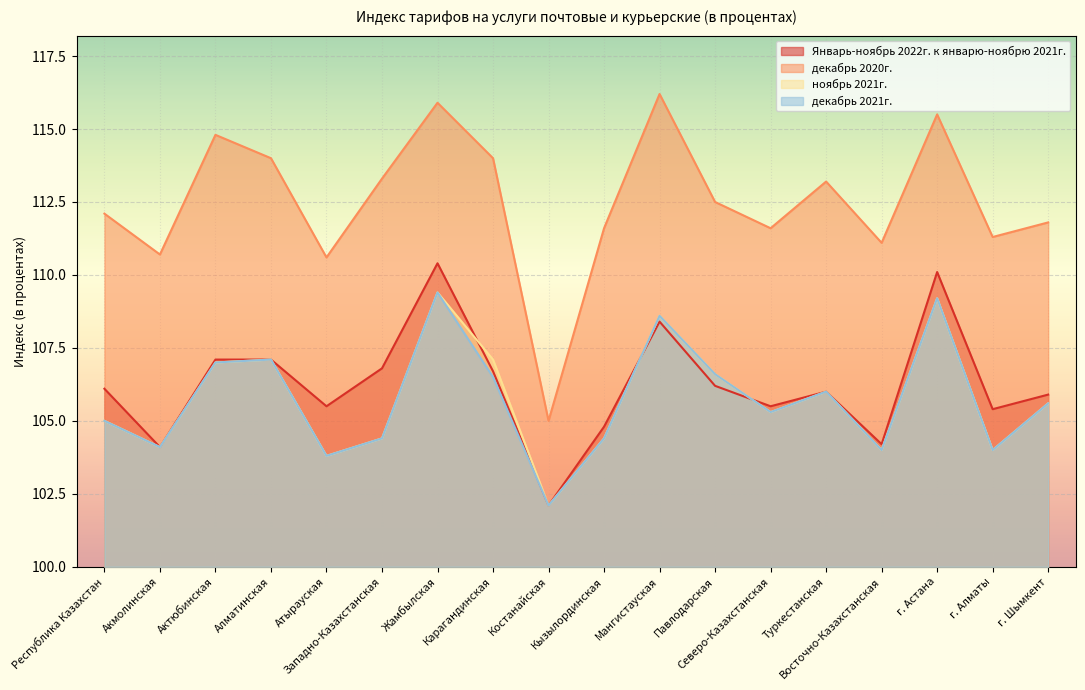

What is the difference between the highest and lowest values at Алматинская?

6.9